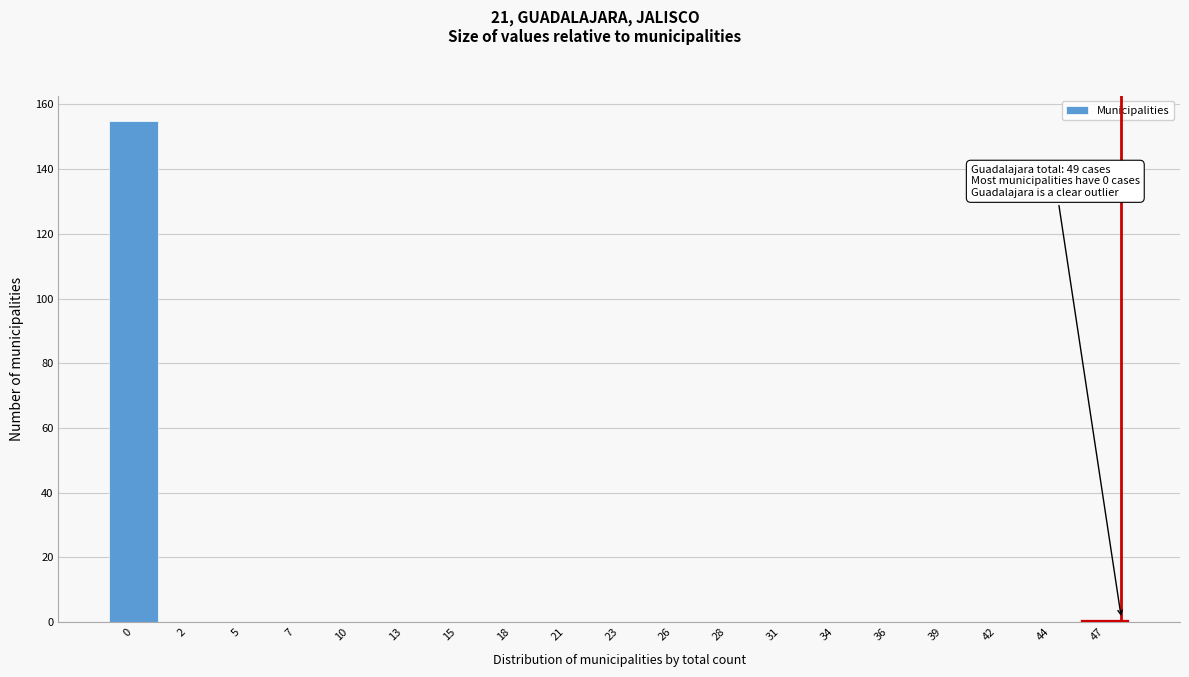

Reading left to right, transcribe all the data shown in this chart.

0=155	2=0	5=0	7=0	10=0	13=0	15=0	18=0	21=0	23=0	26=0	28=0	31=0	34=0	36=0	39=0	42=0	44=0	47=1